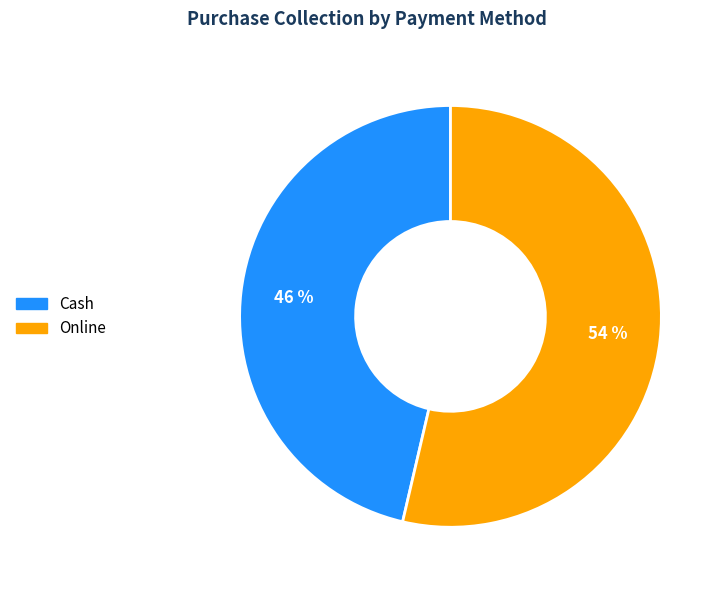

Count the number of slices in the pie.

2